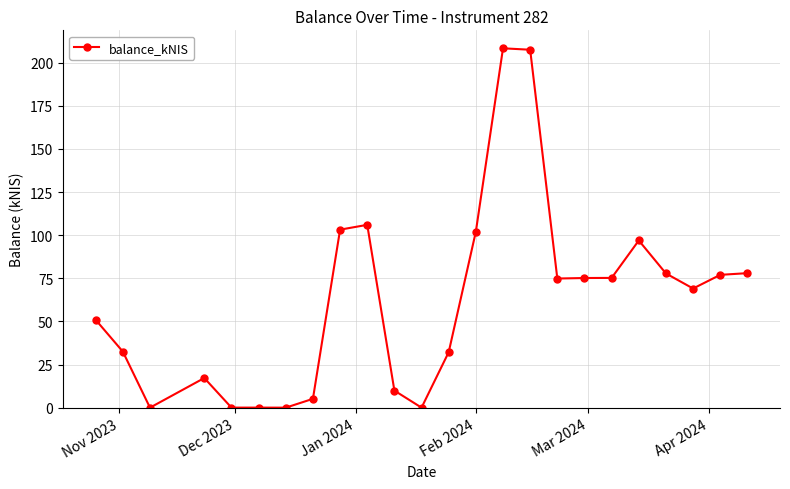

Count the number of values greater than 74.

12